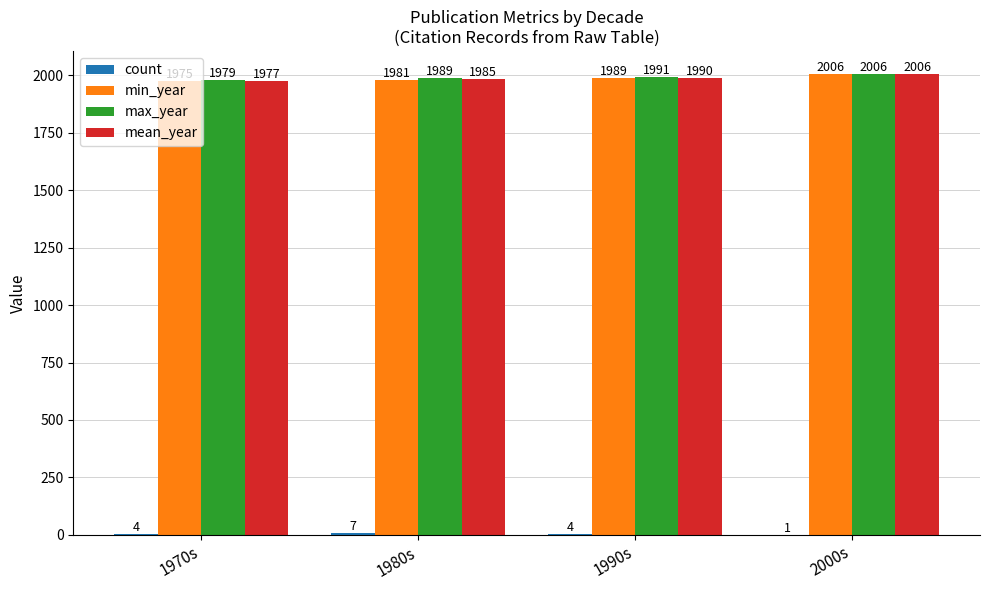

Which label corresponds to the largest value in the chart?

2000s